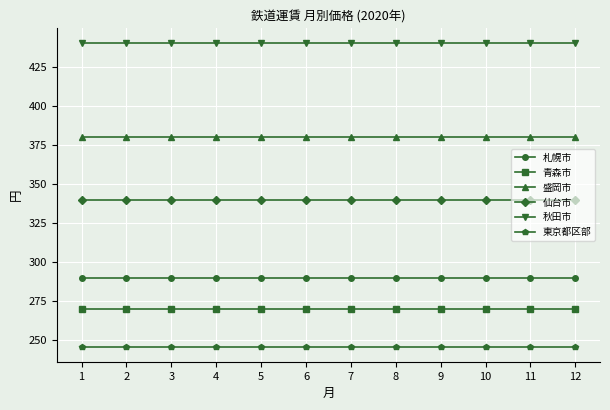

The value of 盛岡市 at 4 is 380. True or false?

True